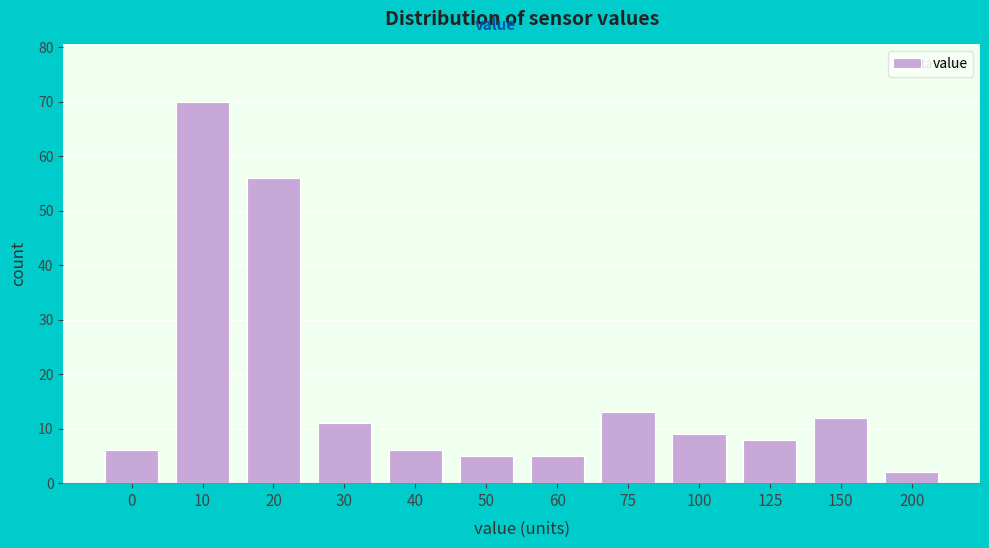

Reading left to right, transcribe all the data shown in this chart.

0=6	10=70	20=56	30=11	40=6	50=5	60=5	75=13	100=9	125=8	150=12	200=2